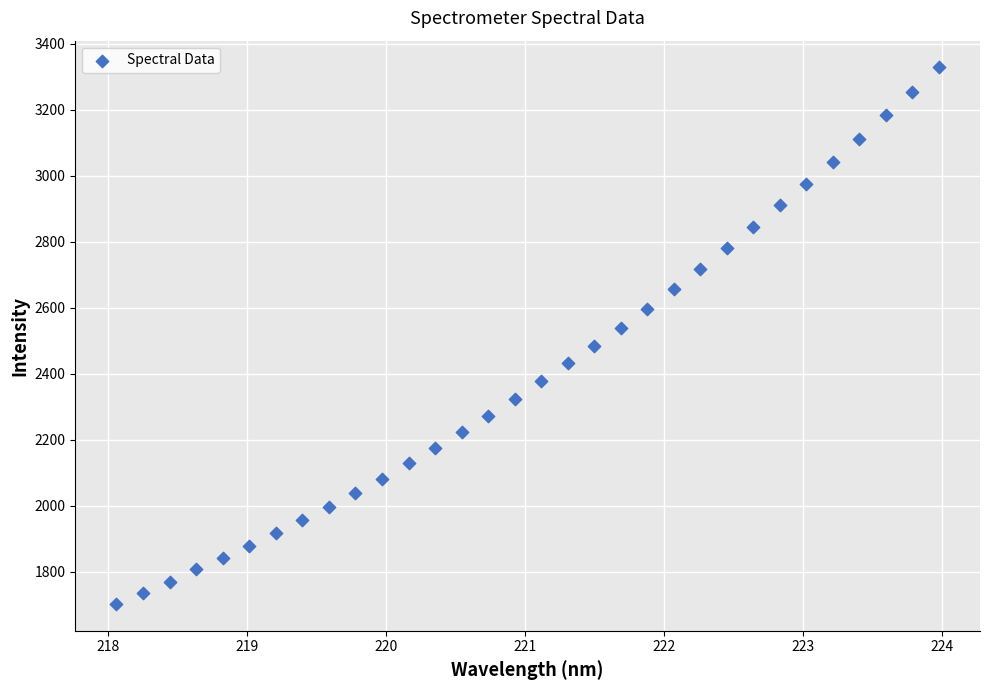

What is the range of X values (max minus min)?

5.9